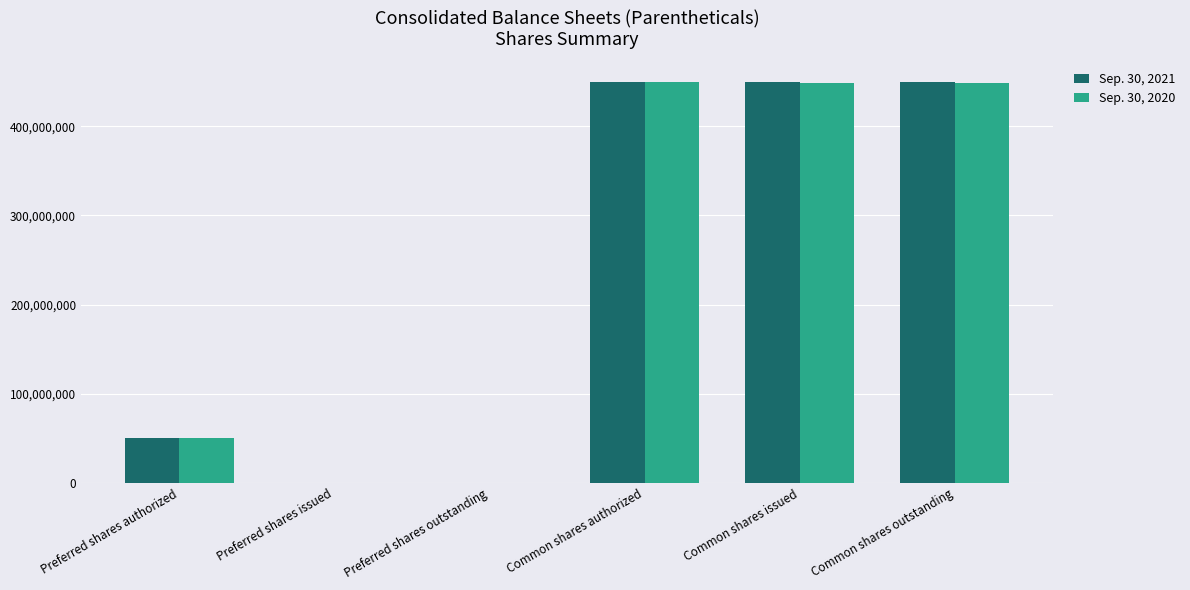

The Sep. 30, 2020 series shows -249043951 at Preferred shares outstanding. True or false?

False